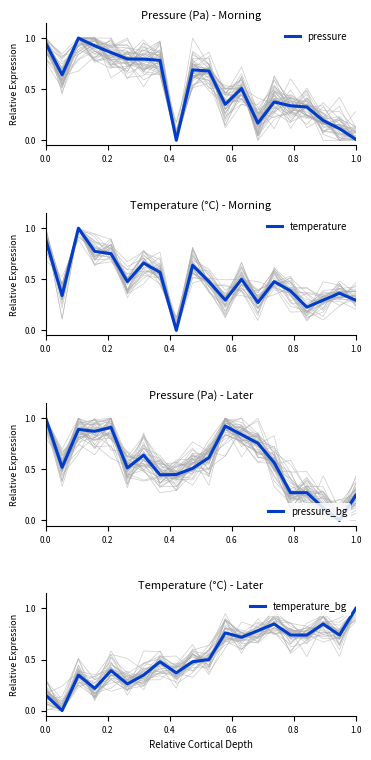

What is the value of the pressure point at the 6th from the left?

0.8